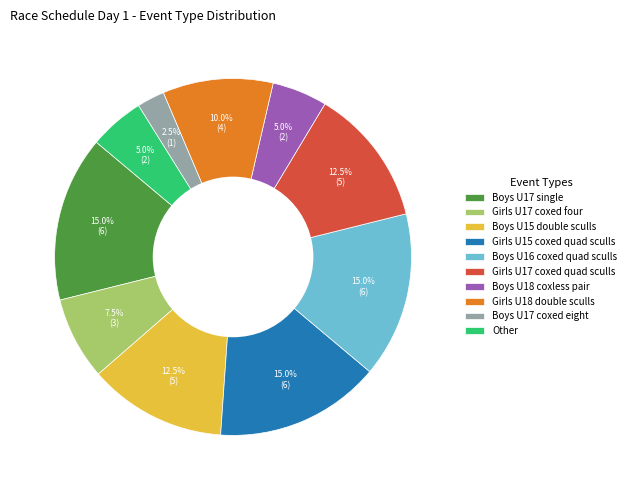

Which slice is the smallest?

Boys U17 coxed eight